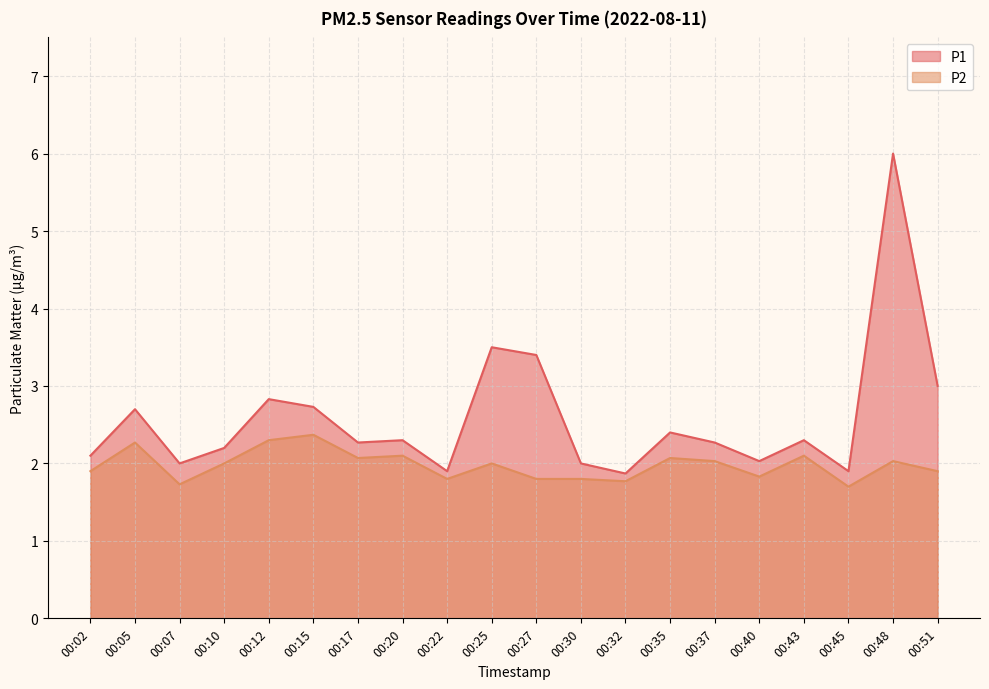

Rank the series by their maximum value, from highest to lowest.

P1, P2